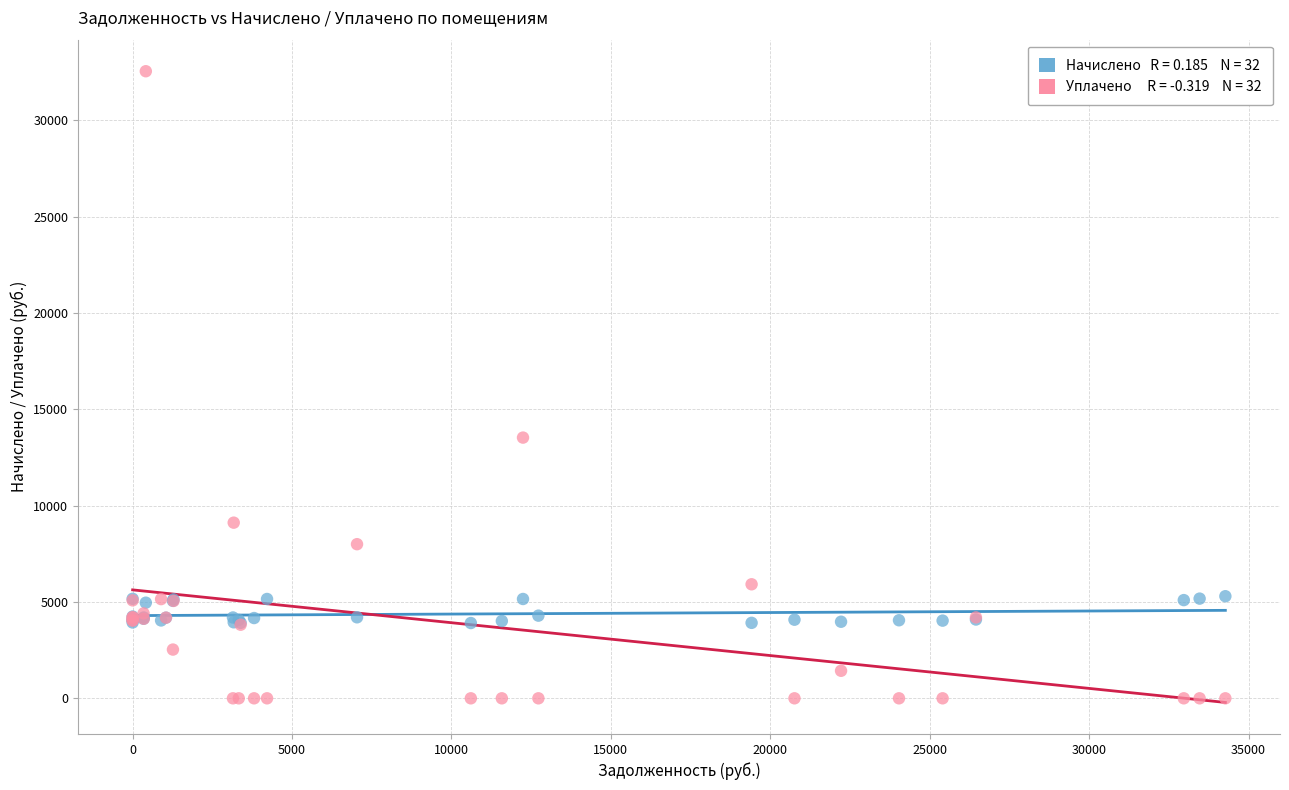

Across all series, what Y value is closest to 16274?

13532.4